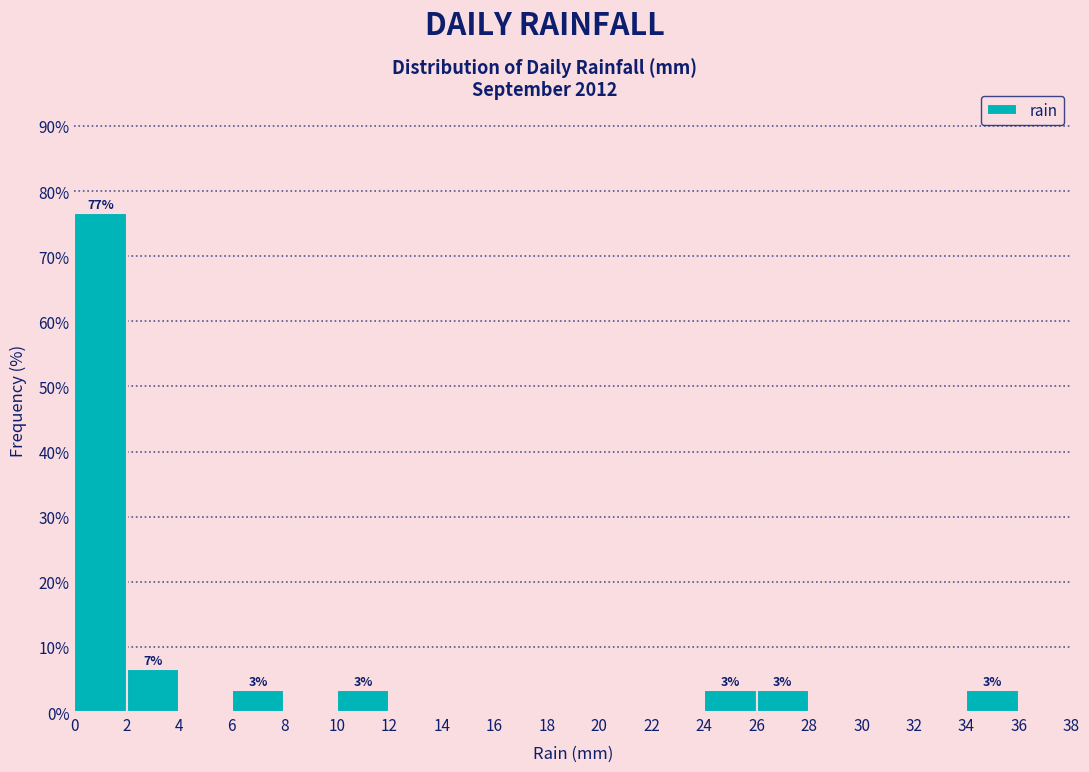

Over which range of the x-axis is the bar tallest?

0 to 2